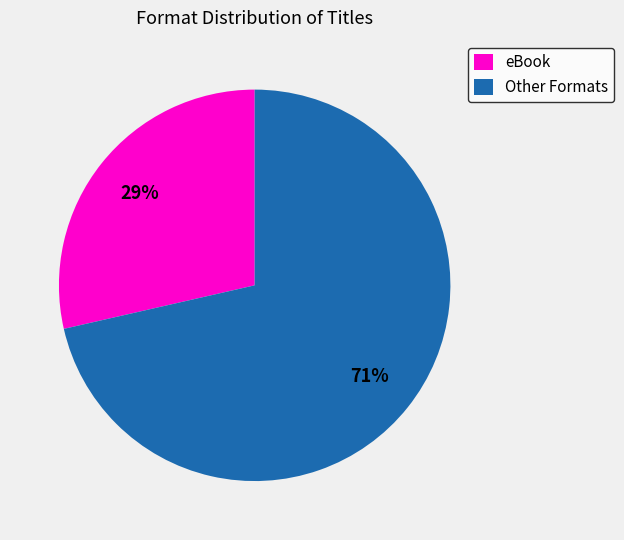

Rank the categories by value from highest to lowest.

Other Formats, eBook